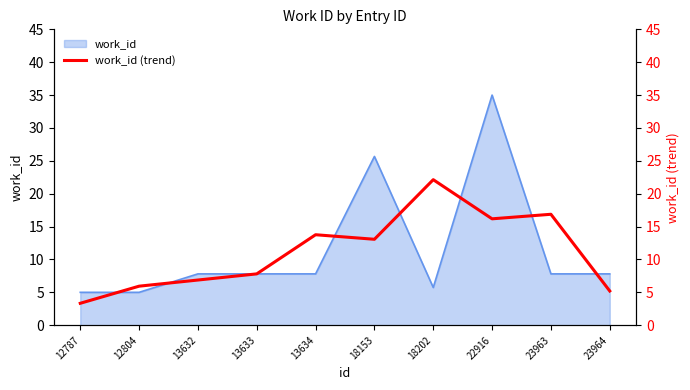

Where is work_id nearest to the value 20?

18153